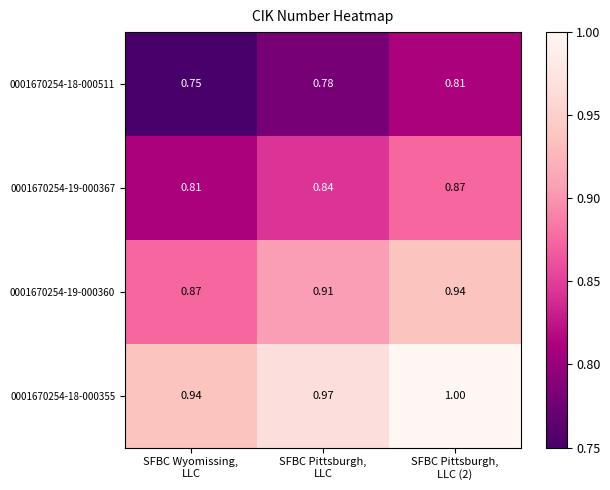

How many categories are shown in the chart?

3